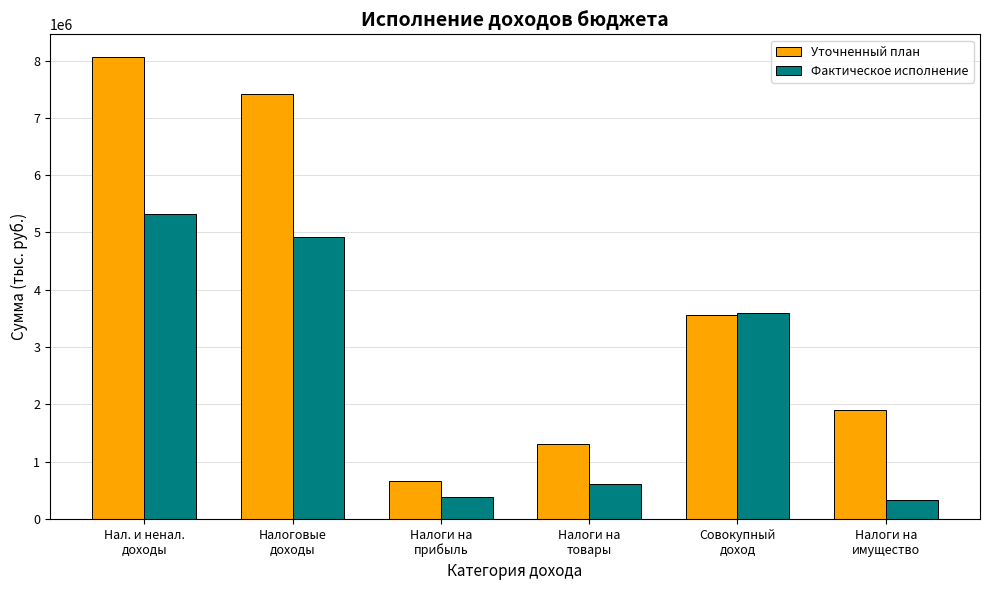

Which series has the largest range (max minus min)?

Уточненный план